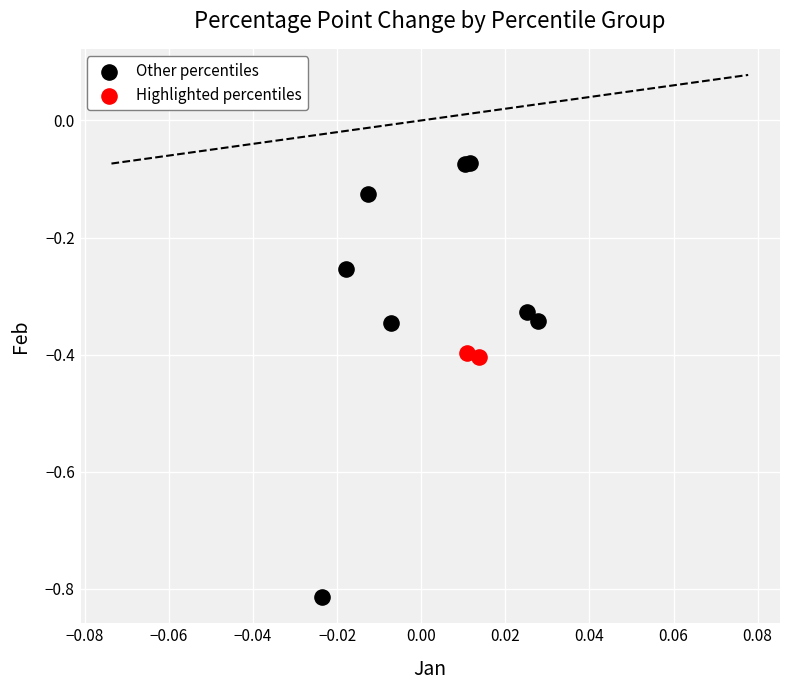

What are all the series names shown in the legend?

Other percentiles, Highlighted percentiles